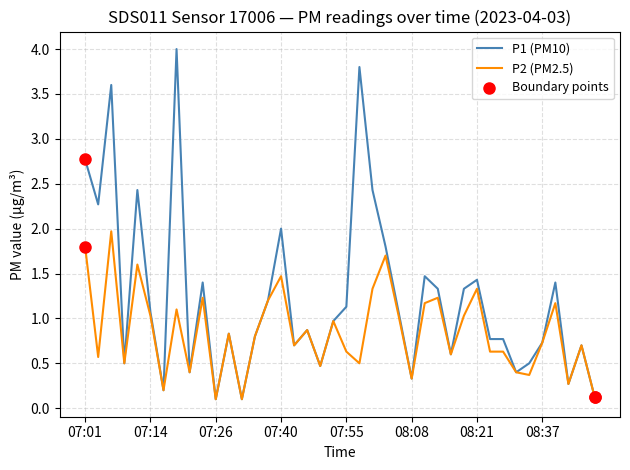

Rank the series by their maximum value, from lowest to highest.

P2 (PM2.5), P1 (PM10)